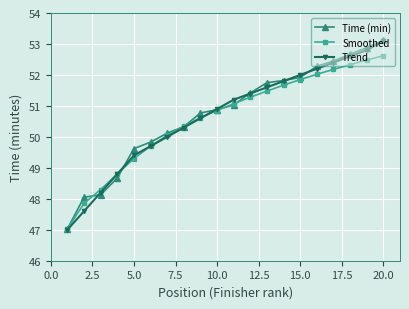

True or false: Smoothed has more than 2 points higher than both neighbors.

False